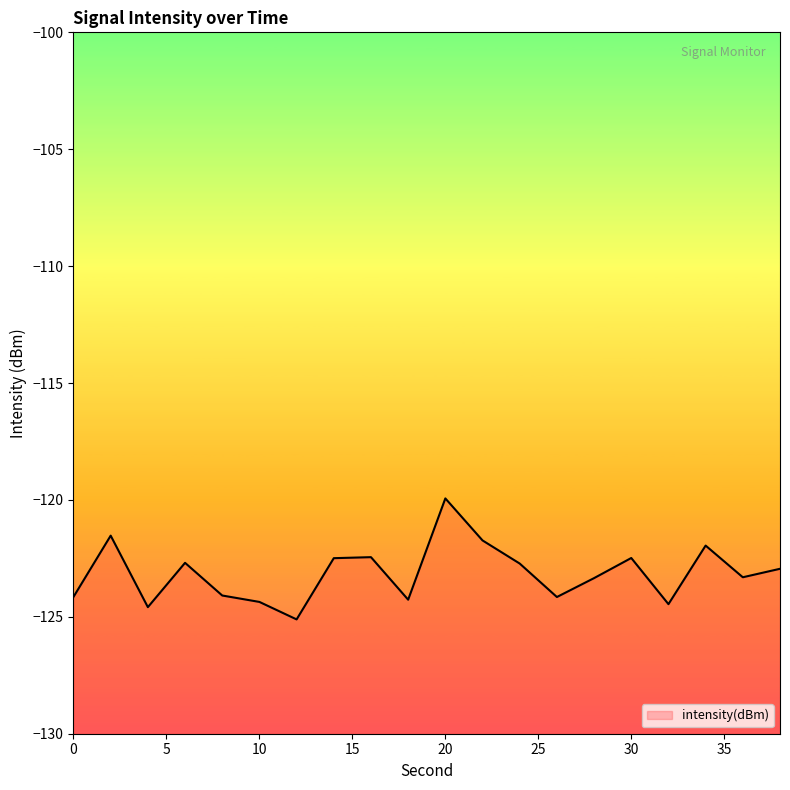

What is the difference between the maximum and minimum values?

5.2